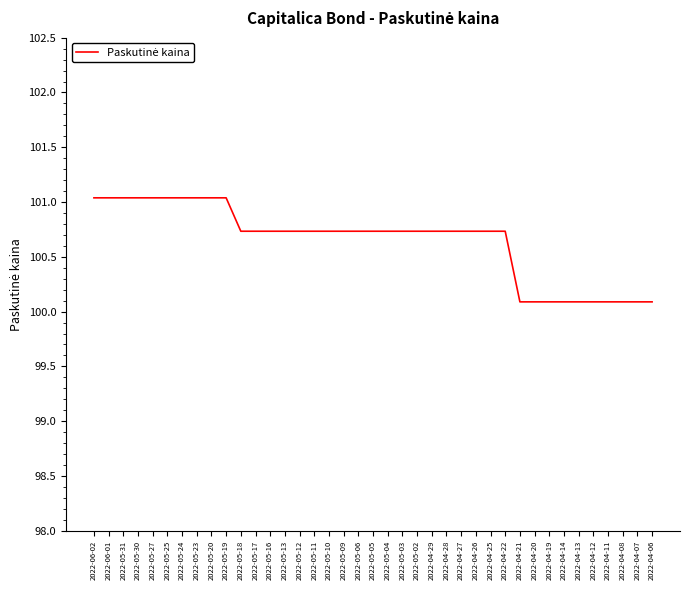

Does the chart have visible grid lines?

No